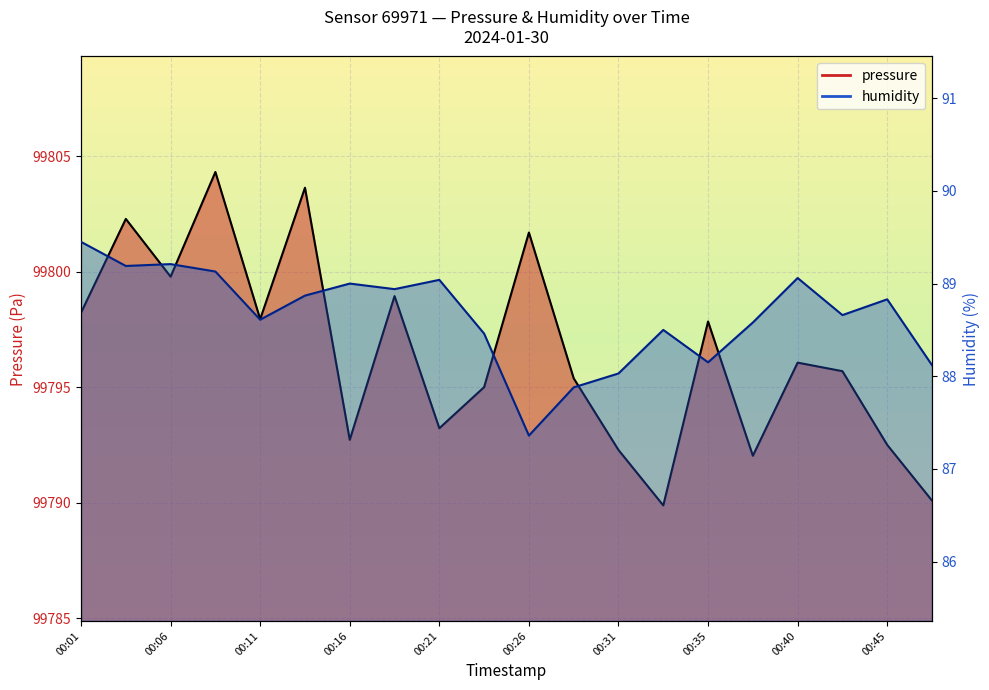

Rank the series at 00:48 from highest to lowest value.

pressure, humidity